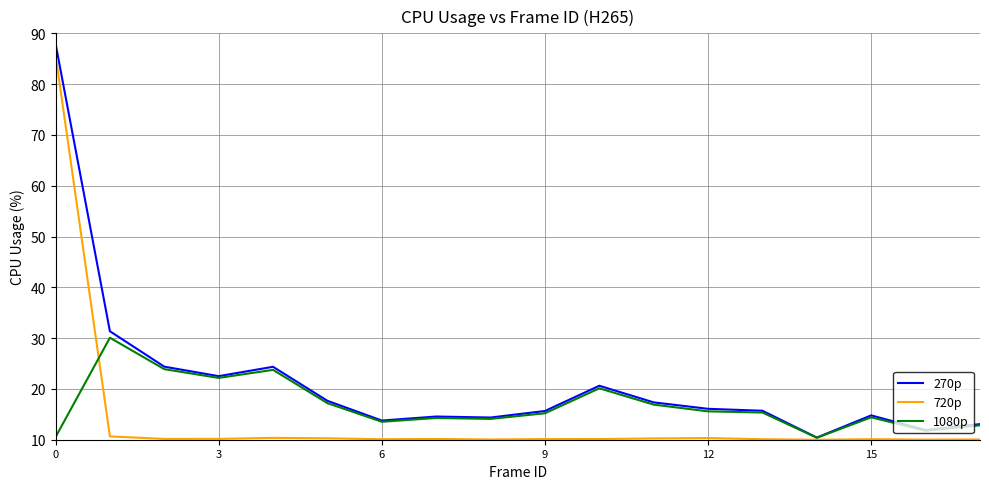

What is the minimum value for 270p?

10.4